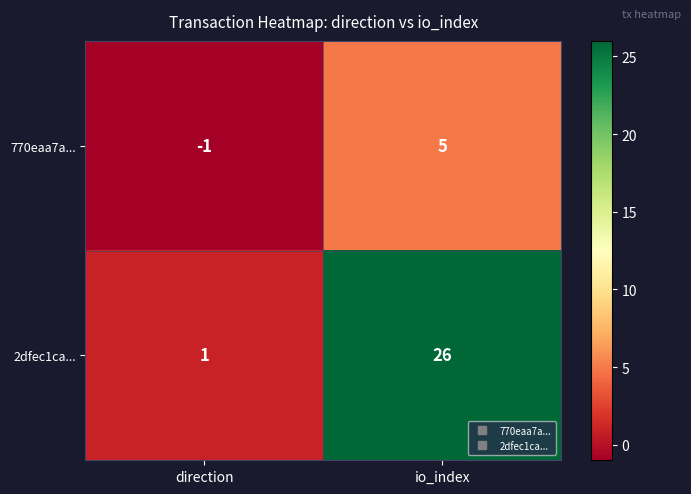

At which category is the sum across all series the highest?

io_index